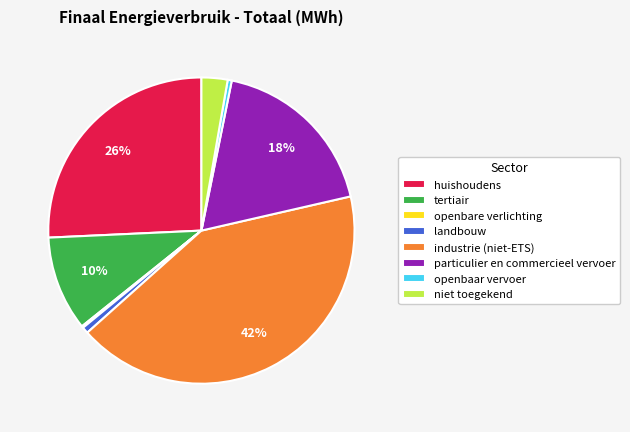

To the nearest percent, what is the difference between the landbouw and huishoudens slice percentages?

25%